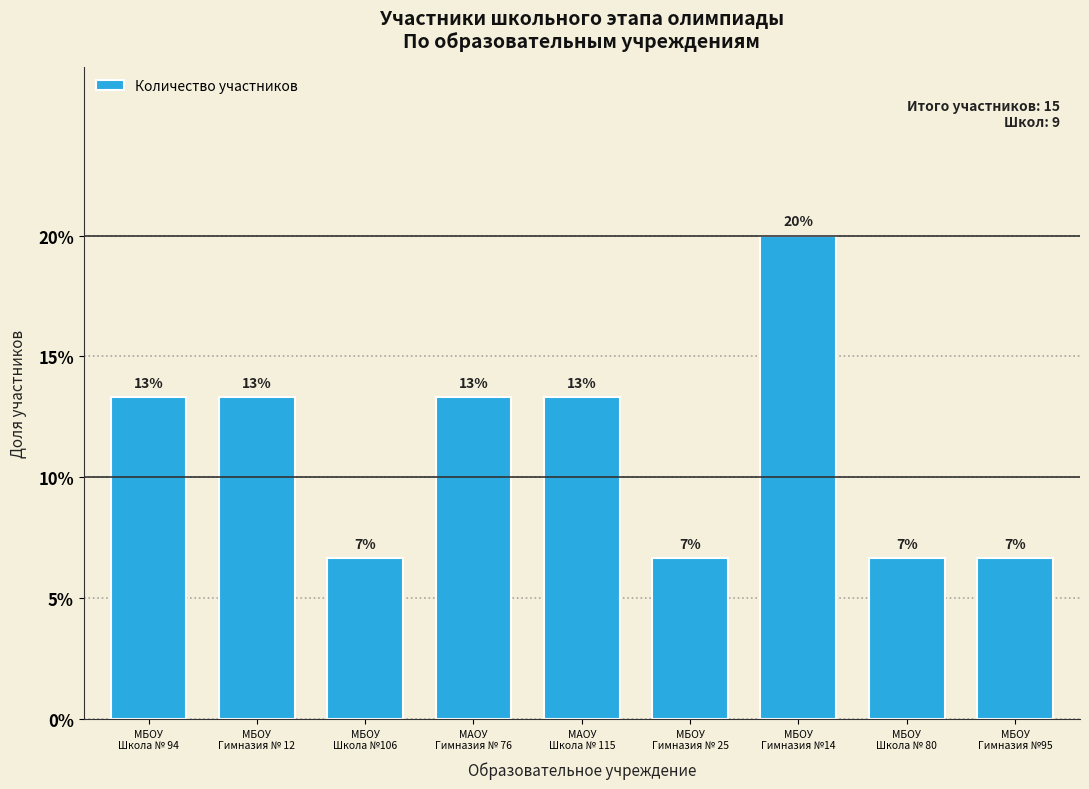

What is the average value?

11.1